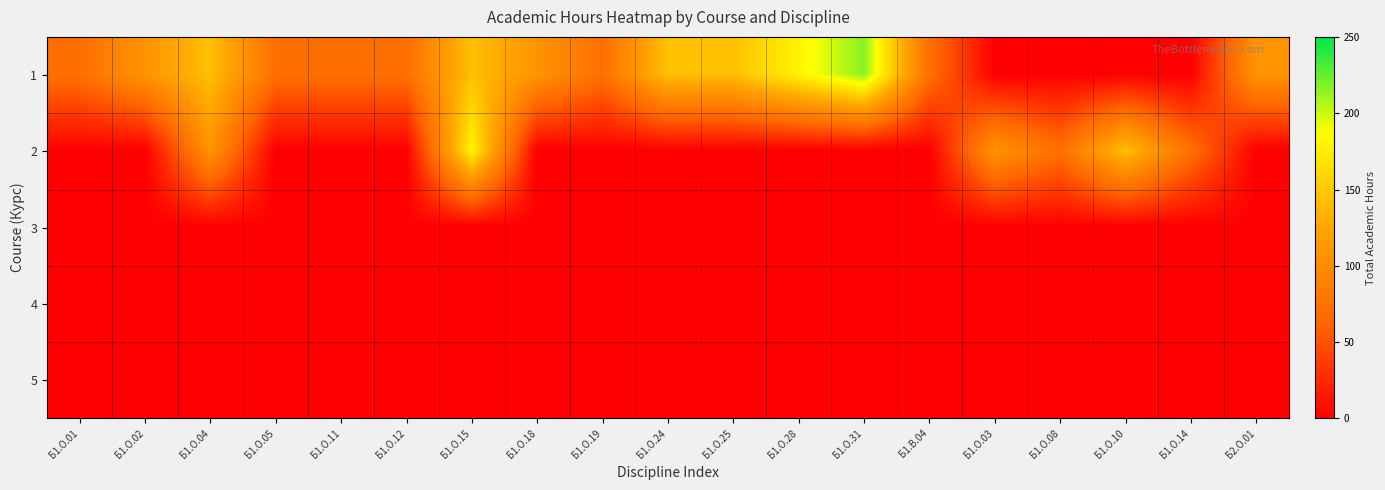

At how many categories does at least one series exceed 53?

19